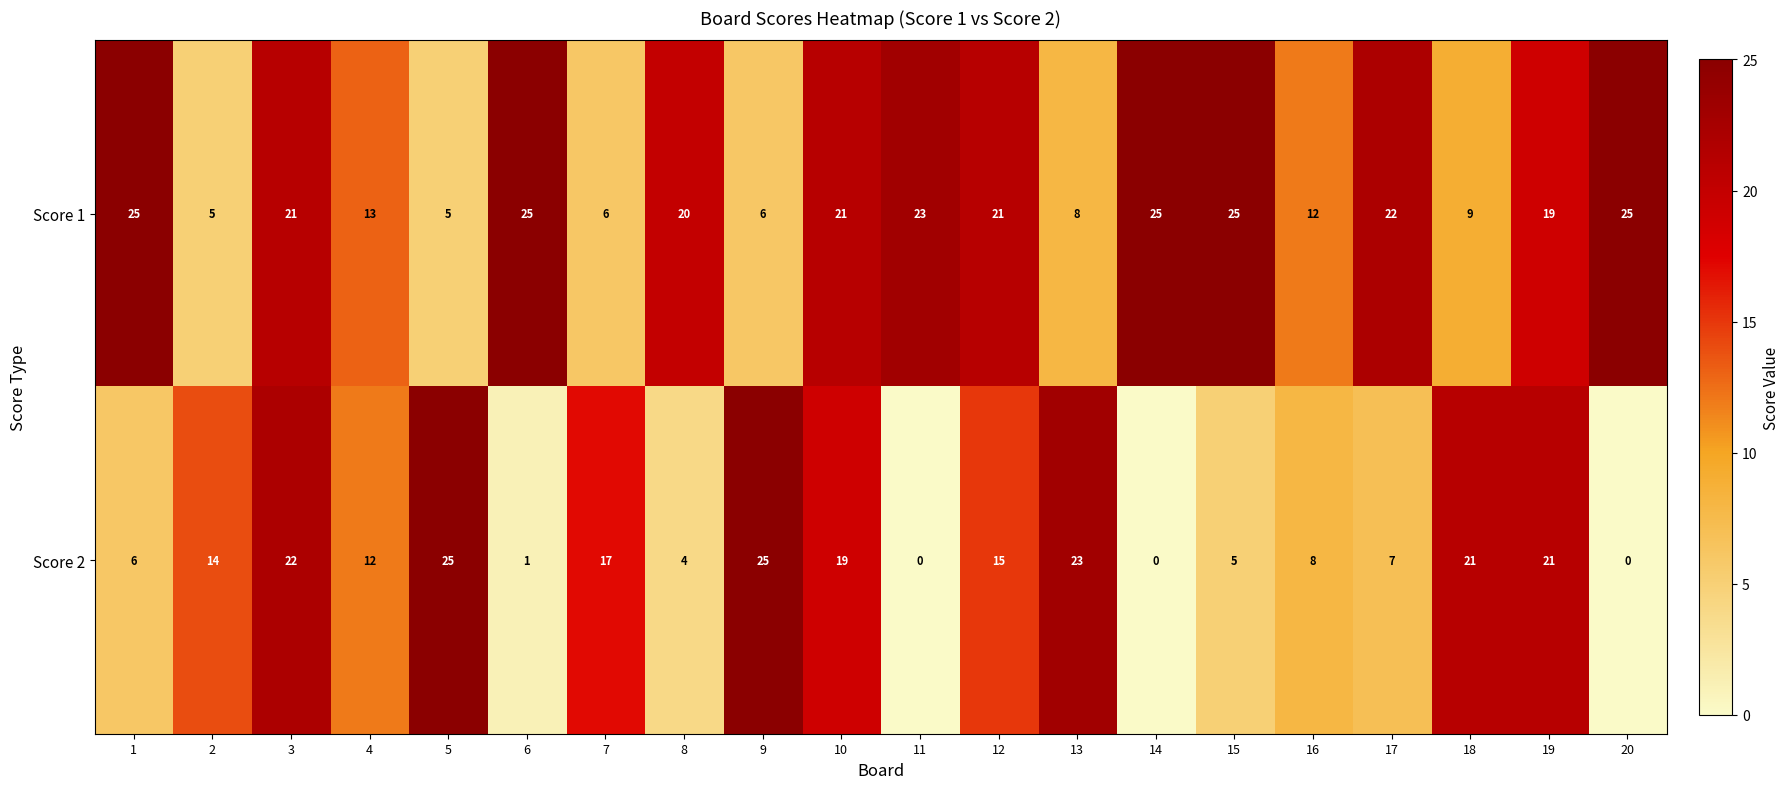

The Score 1 series shows 4 at 13. True or false?

False